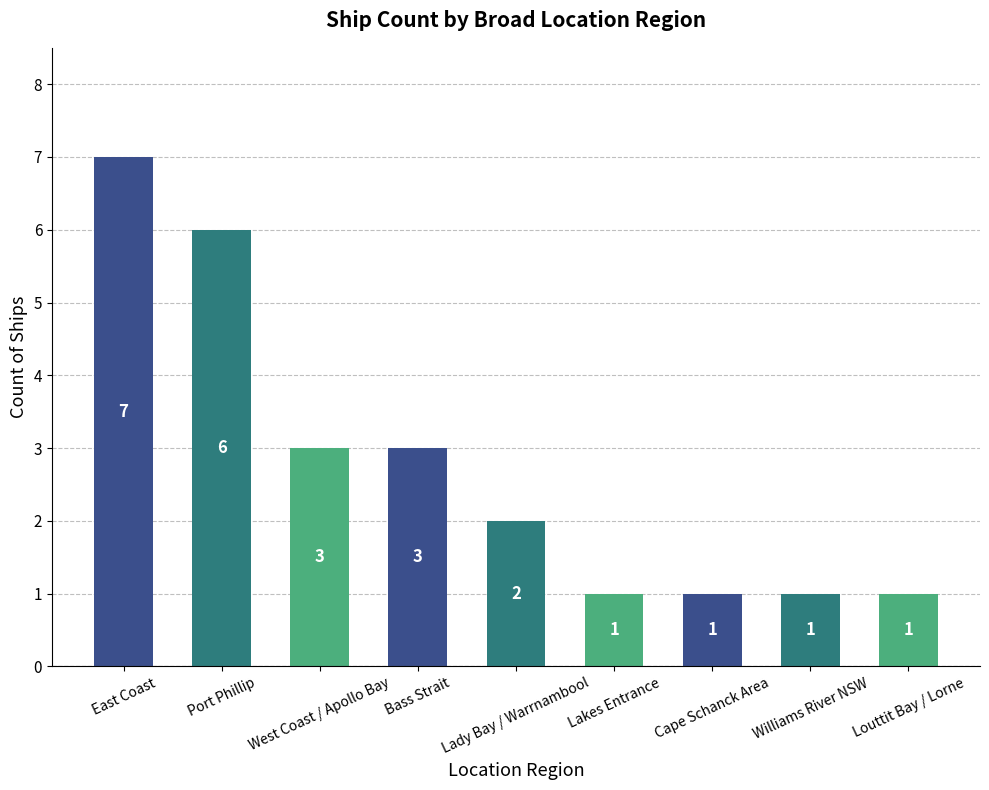

Which has a higher value, East Coast or Cape Schanck Area?

East Coast